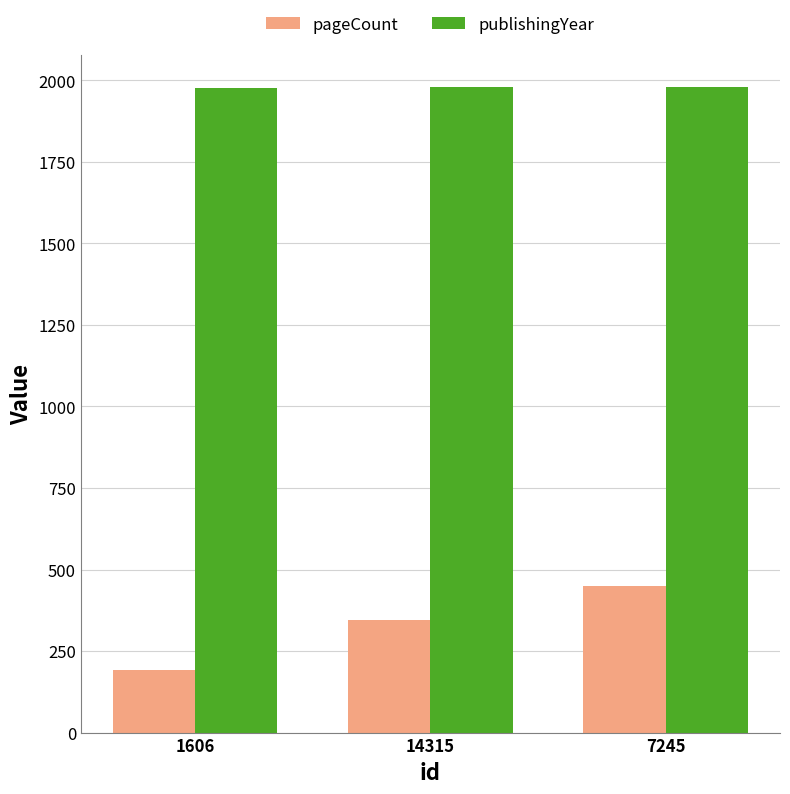

What is the difference between the maximum and minimum values in the pageCount series?

256